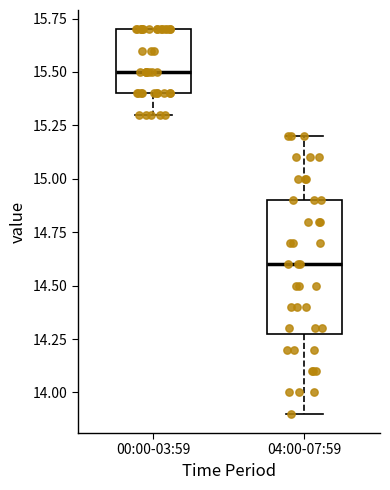

Where does the median line of the box for 00:00-03:59 sit on the y-axis? The values are not printed on the chart, so give them approximately, as read against the axis.

15.5